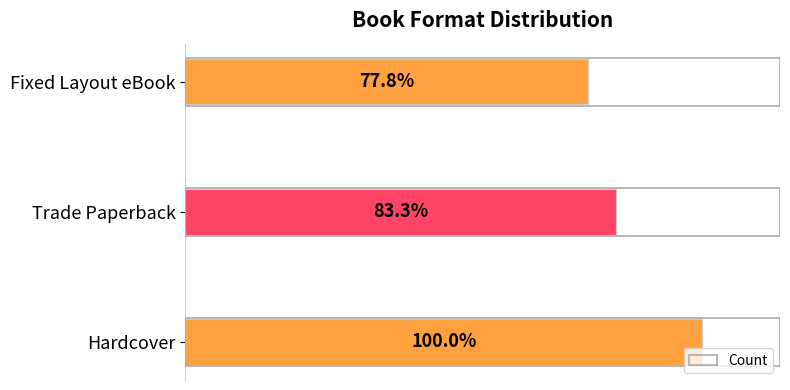

Are the bars horizontal?

Yes